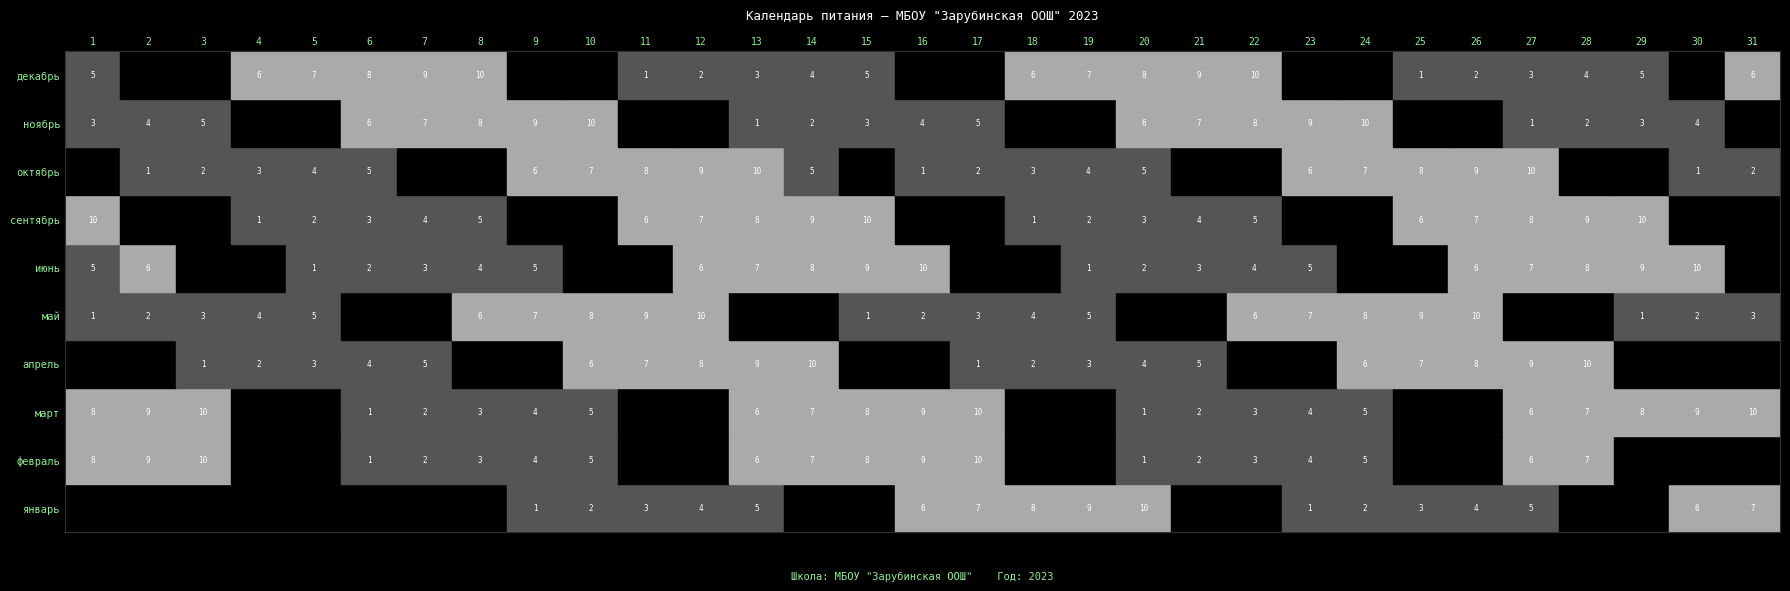

What is the maximum value shown in the chart?

10.0